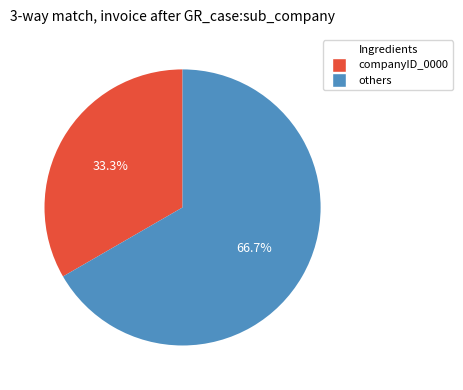

Is there any slice that represents more than half of the pie?

Yes